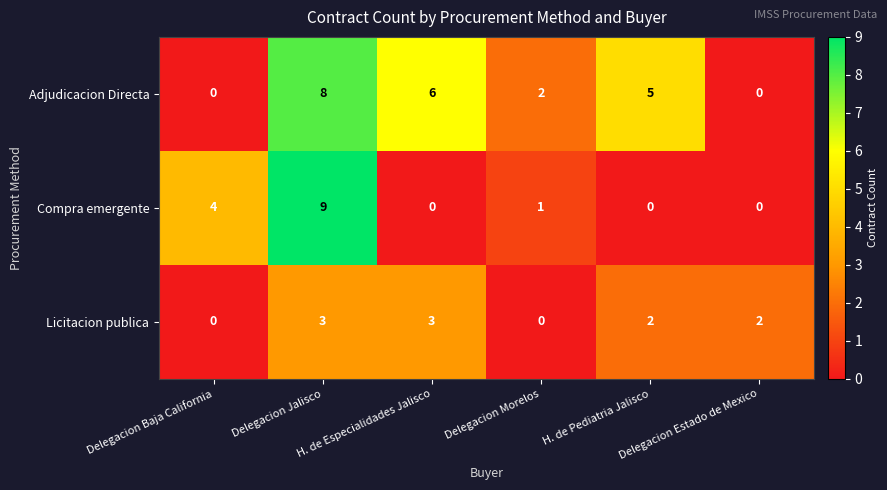

How many categories are shown in the chart?

6